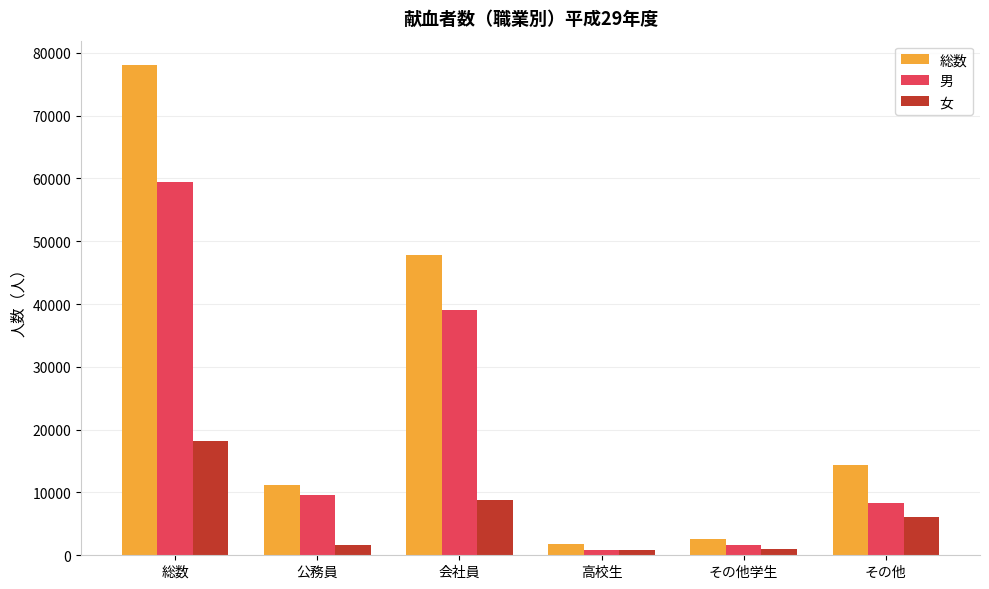

What is the sum of all 男 values?

118954